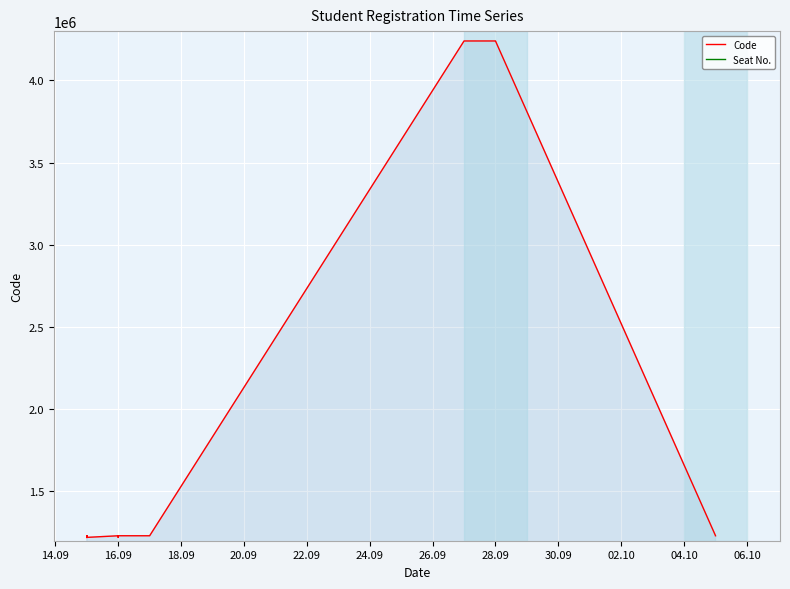

True or false: Code and Seat No. intersect in this chart.

False